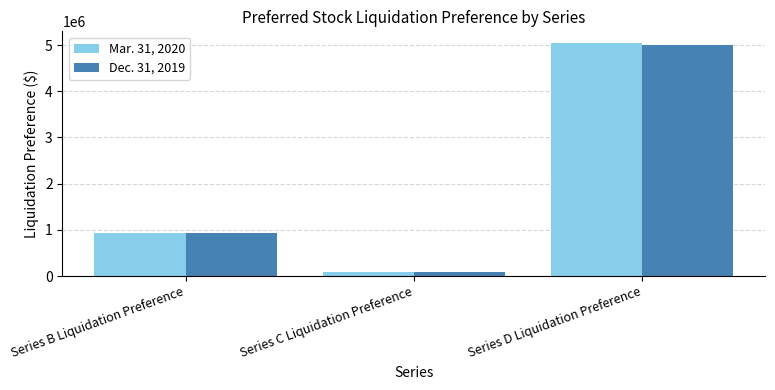

What position from the right is Series D Liquidation Preference?

1